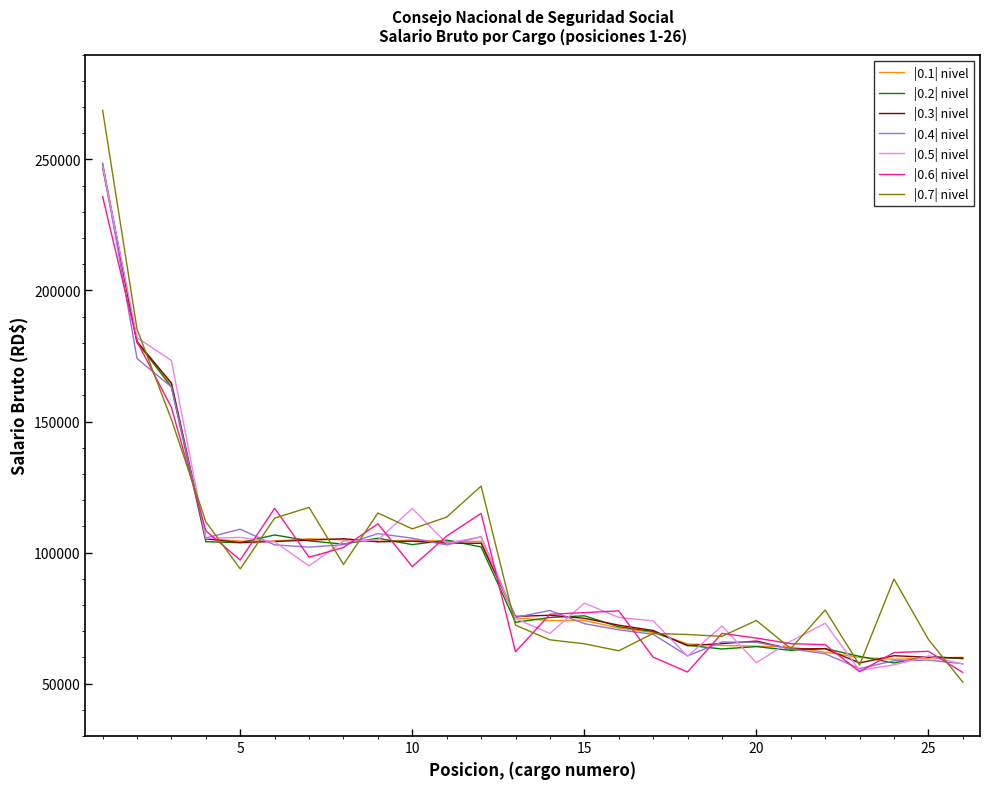

What is the lowest value of the |0.1| nivel series?

59287.6